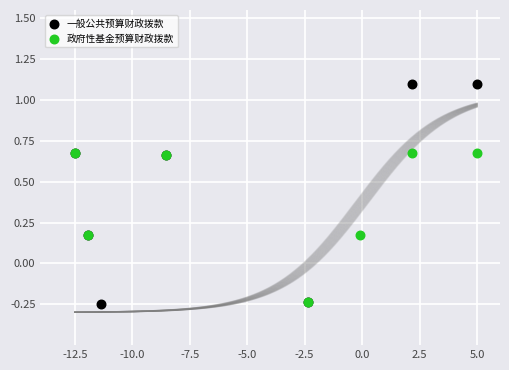

Which series has the widest spread of Y values?

一般公共预算财政拨款